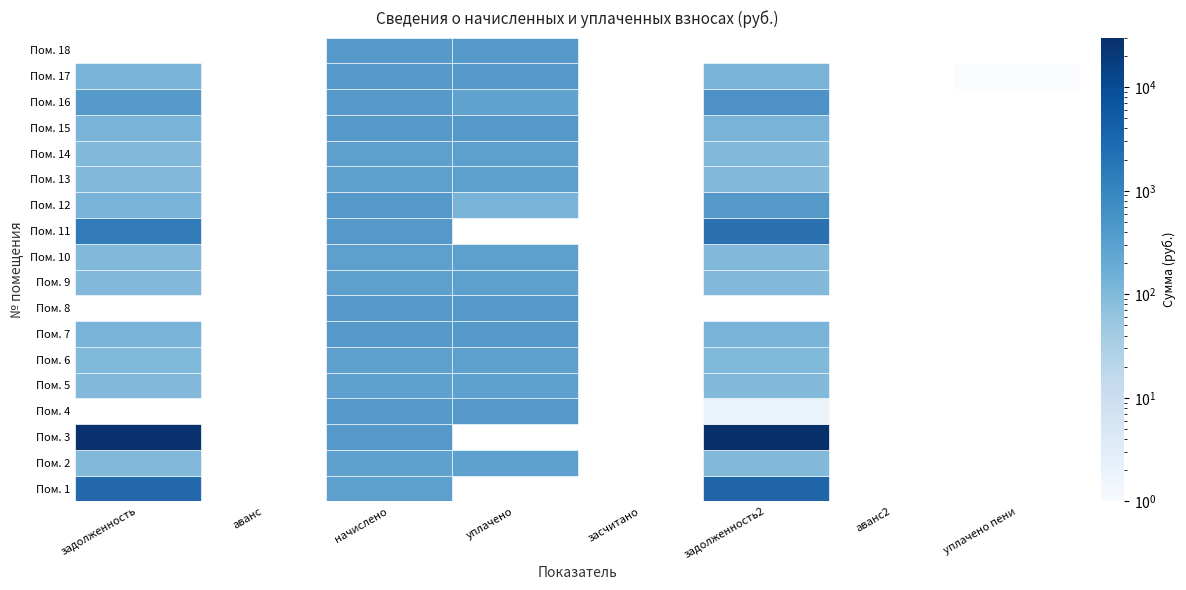

How many series are shown in this chart?

18